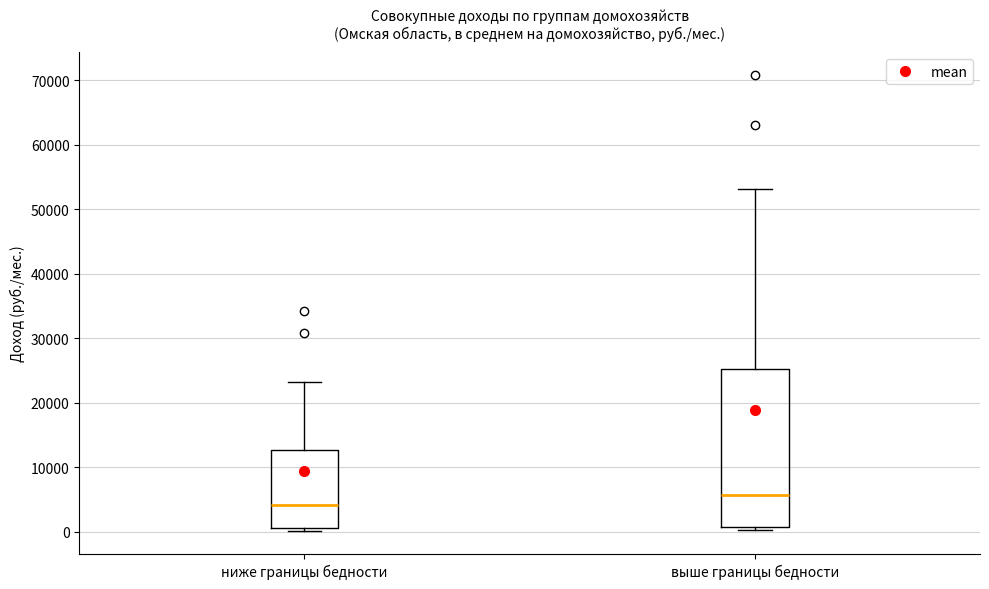

Reading left to right, transcribe this box plot: for each box, give where its median line is, the range the box spans, and where its two whiskers end, as read against the y-axis. The values are not printed on the chart, so give them approximately, as read against the axis.

ниже границы бедности: median 4000, box 1000 to 13000, whiskers 0 to 23000
выше границы бедности: median 6000, box 1000 to 25000, whiskers 0 to 53000